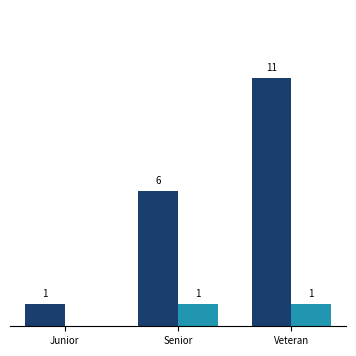

Does the chart contain stacked bars?

No